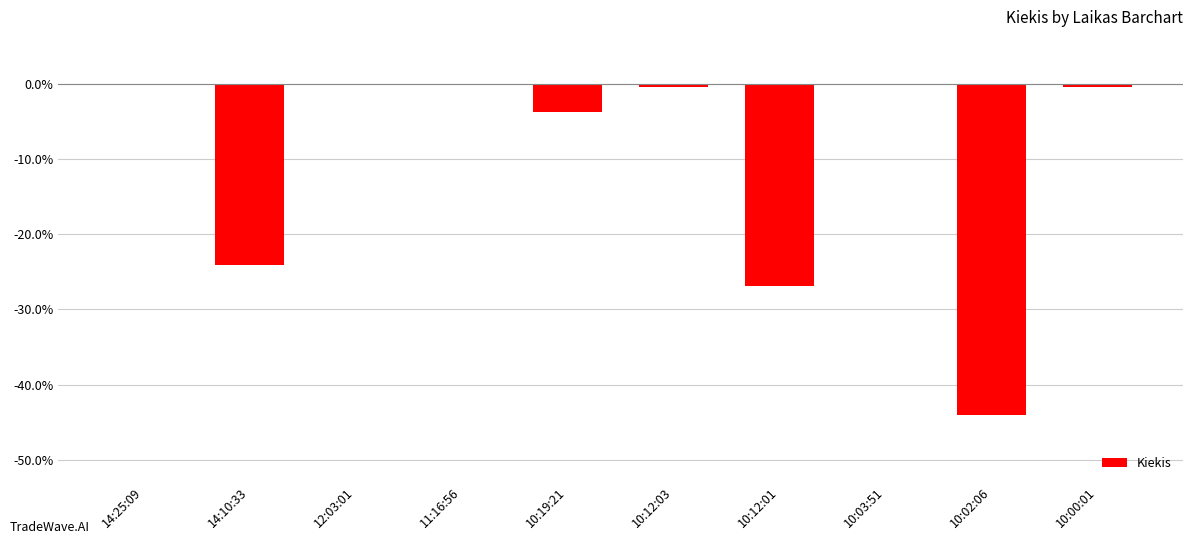

Is it true that the value at 10:02:06 is -0.4?

True